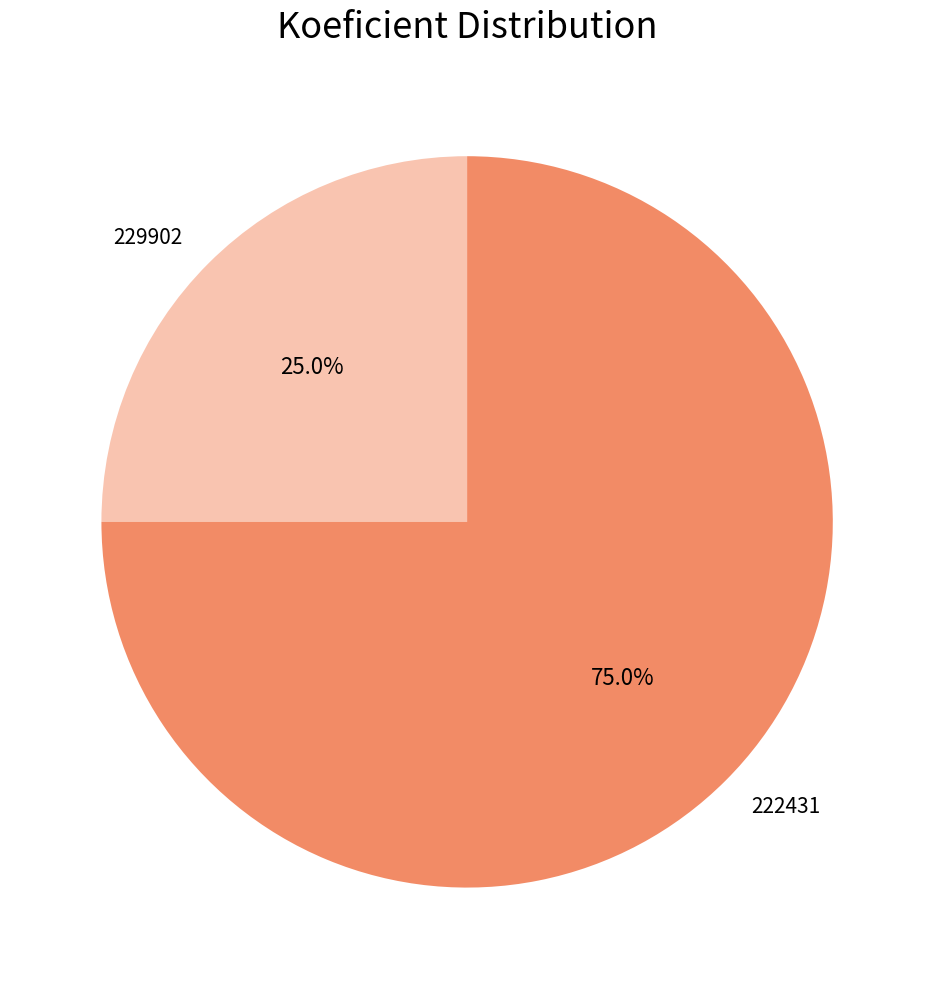

The 222431 slice represents 75% of the pie. True or false?

True